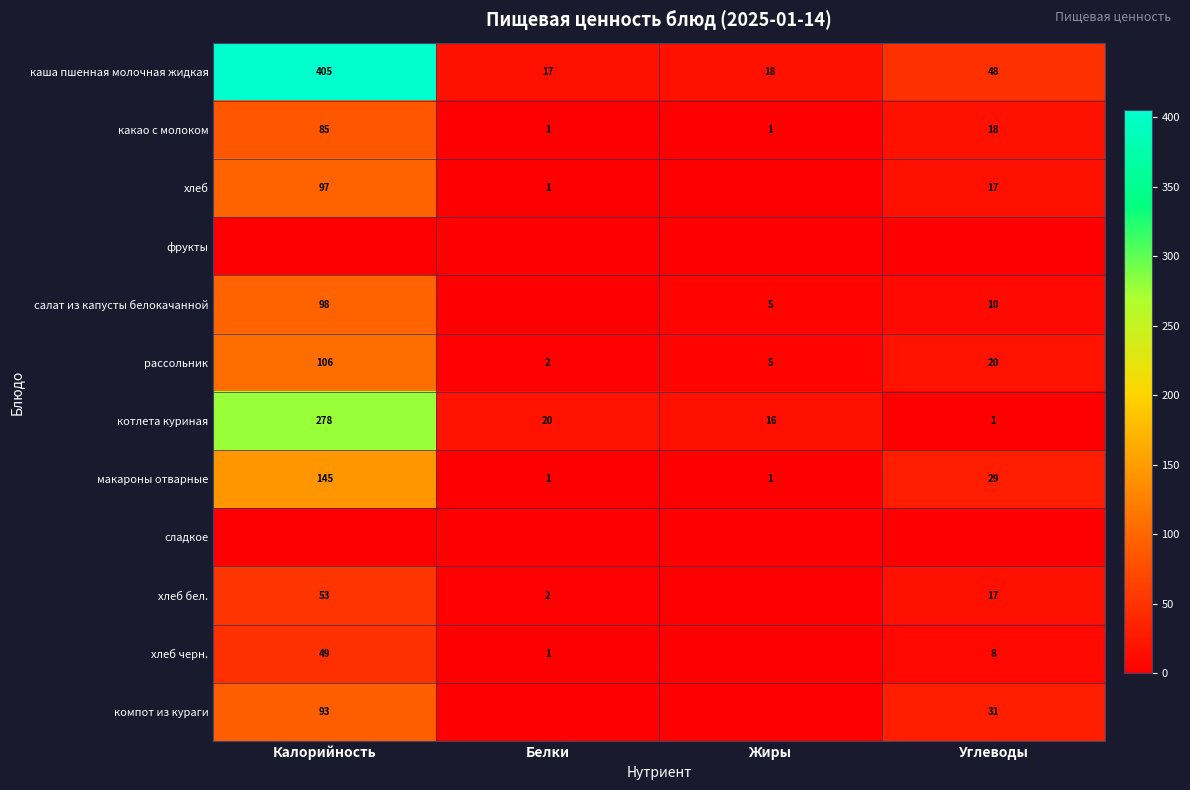

True or false: хлеб has a value of 97 at Калорийность.

True